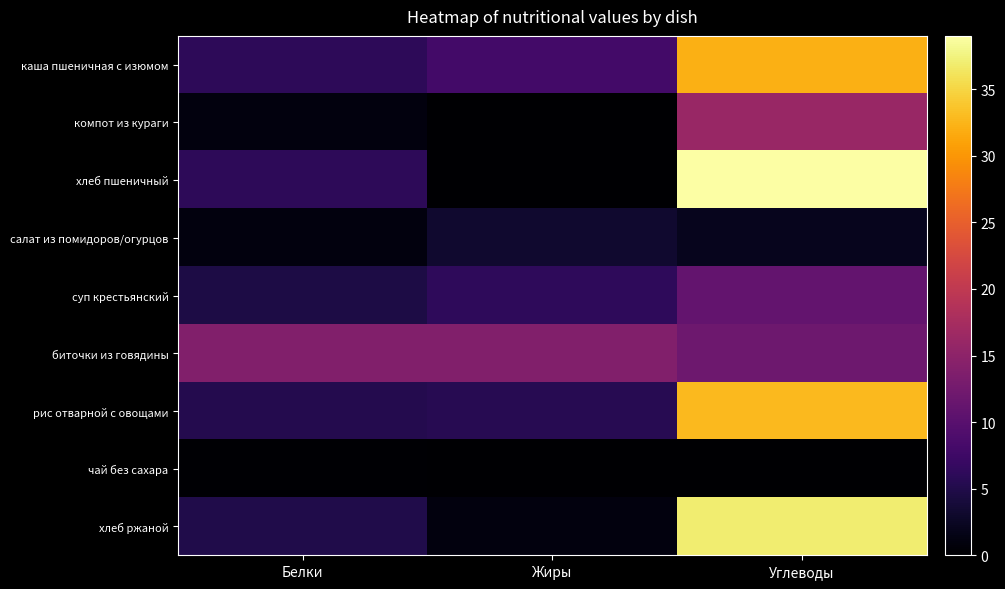

Which series has the widest spread of values?

хлеб пшеничный